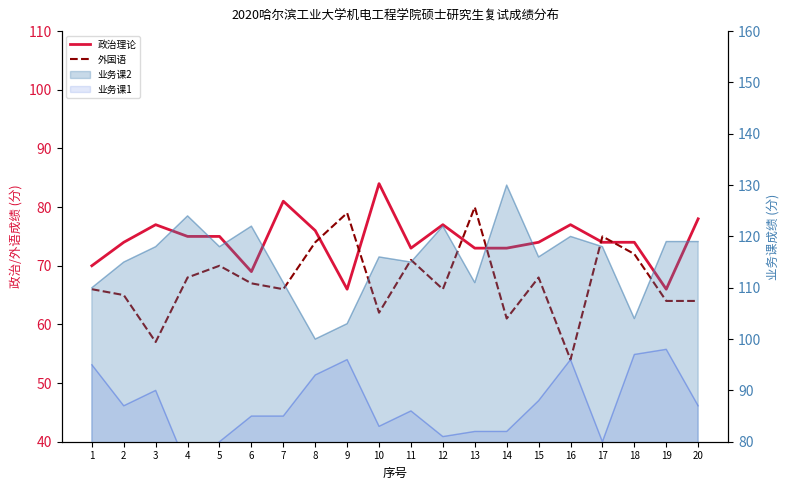

How many interior local peaks does the 政治理论 series have?

5